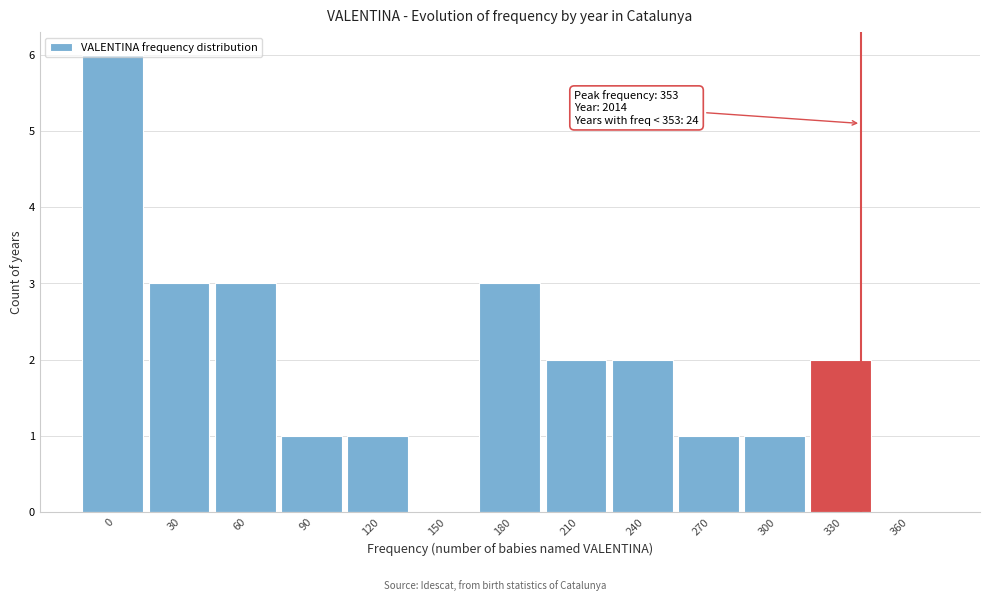

What is the ratio of the value at 210 to the value at 180?

0.7